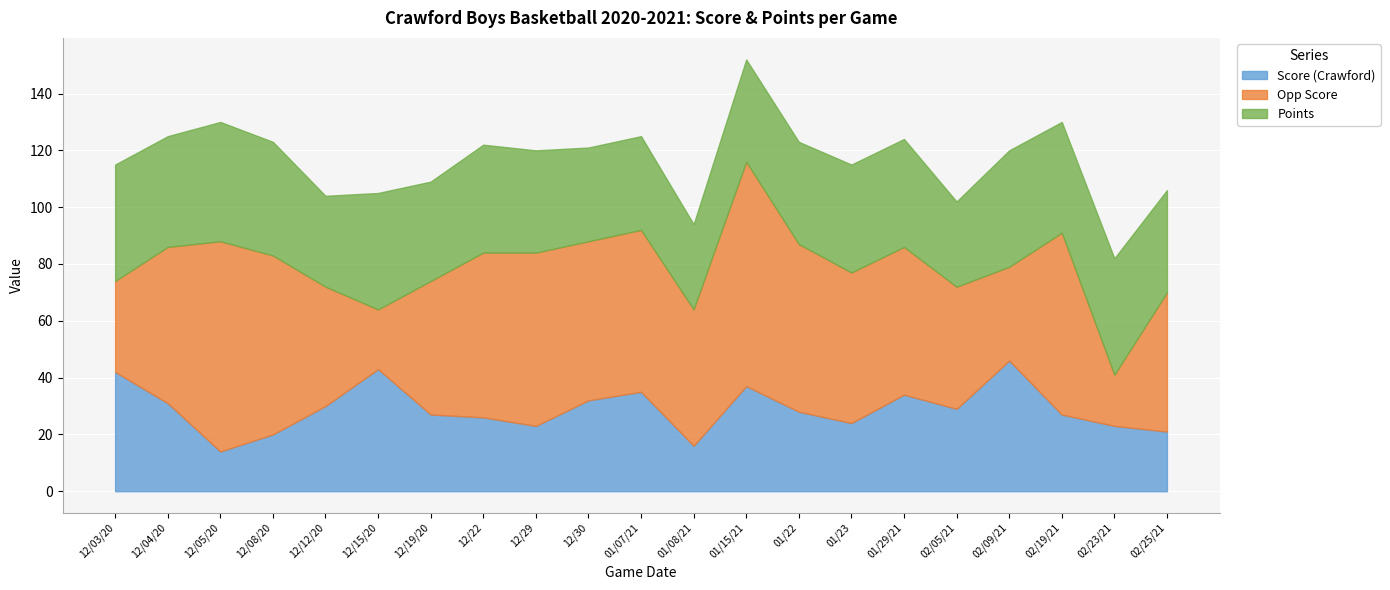

Where do Points and Score (Crawford) first cross each other?

12/03/20 and 12/04/20